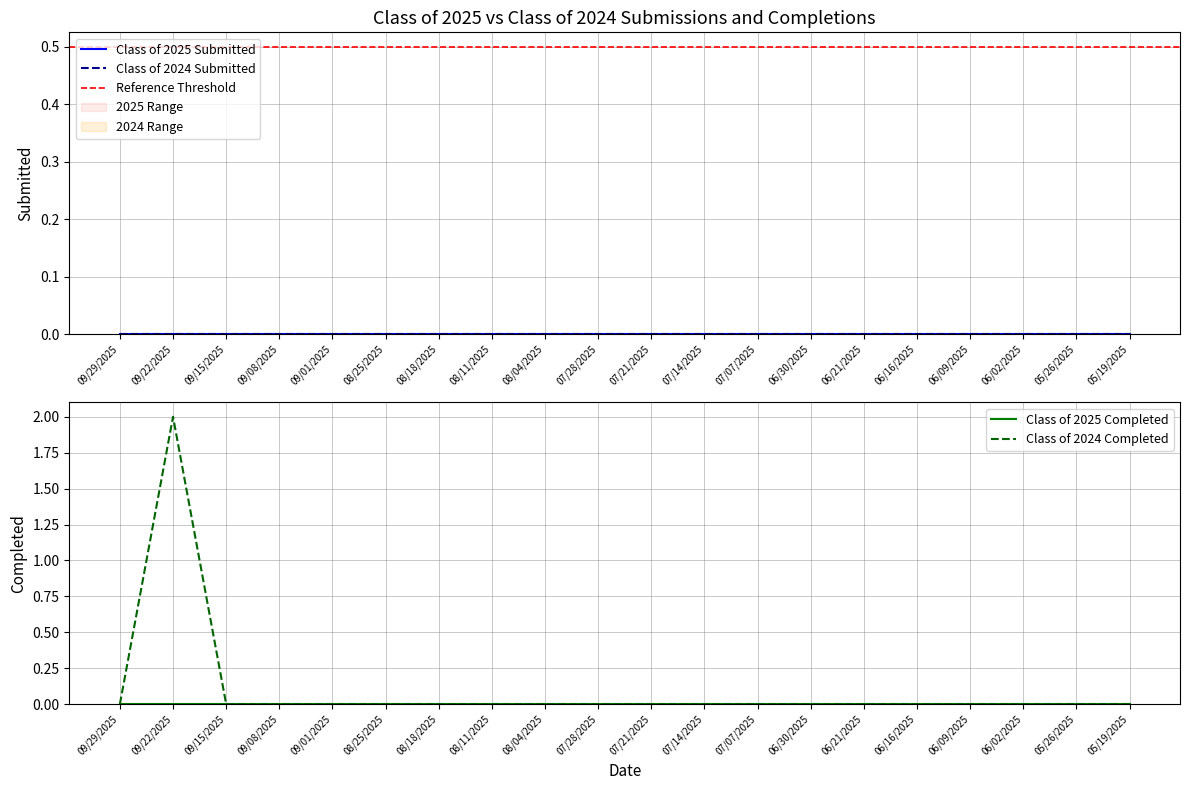

Does the chart display data point markers on the line(s)?

No